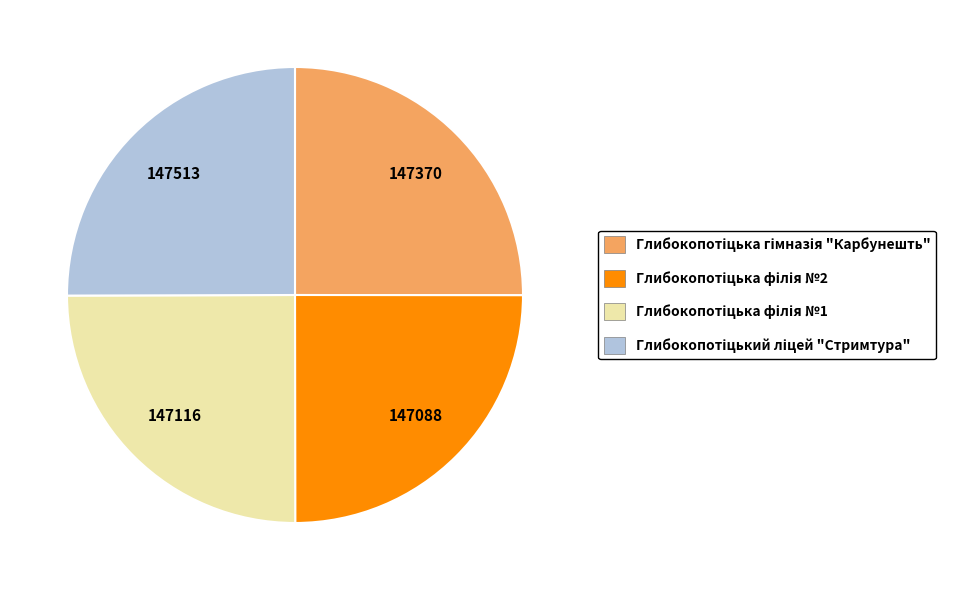

Does any single category account for the majority?

No